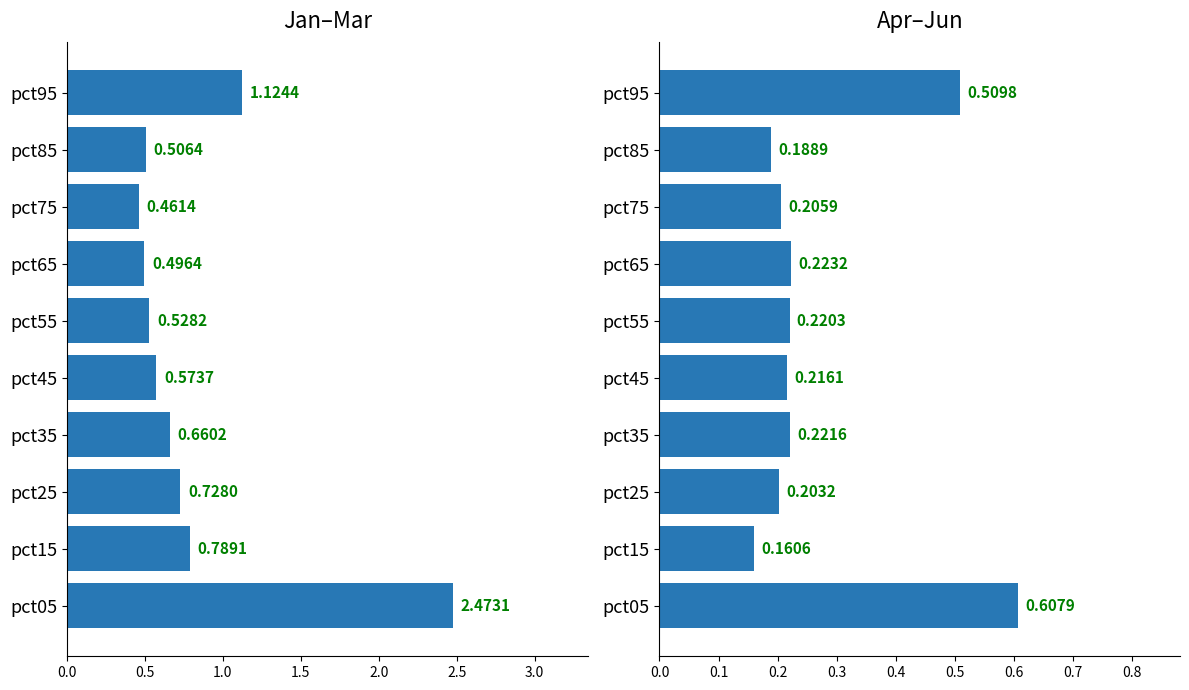

The Jan-Mar avg series shows 2.5 at pct05. True or false?

True